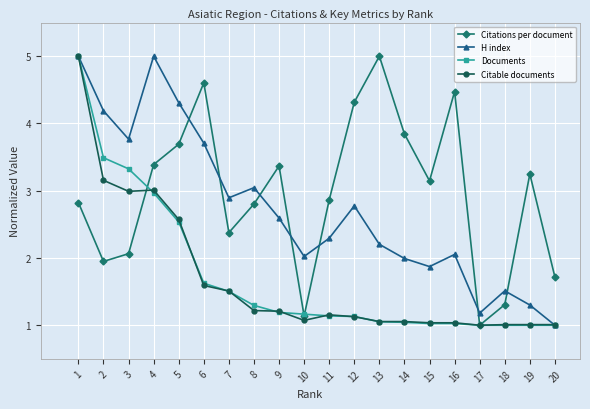

How many times do H index and Citations per document cross each other?

7